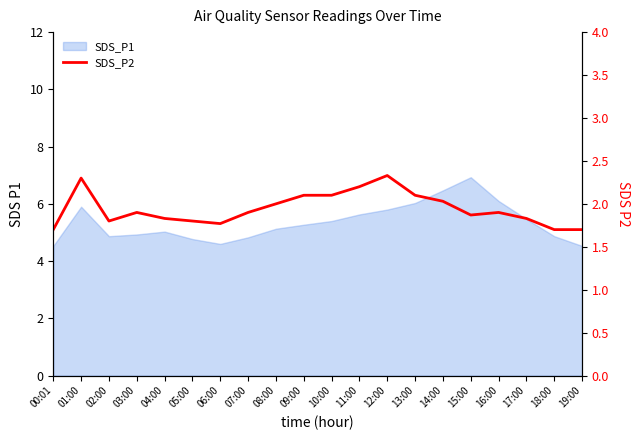

What is the label of the 20th point from the left?

19:00